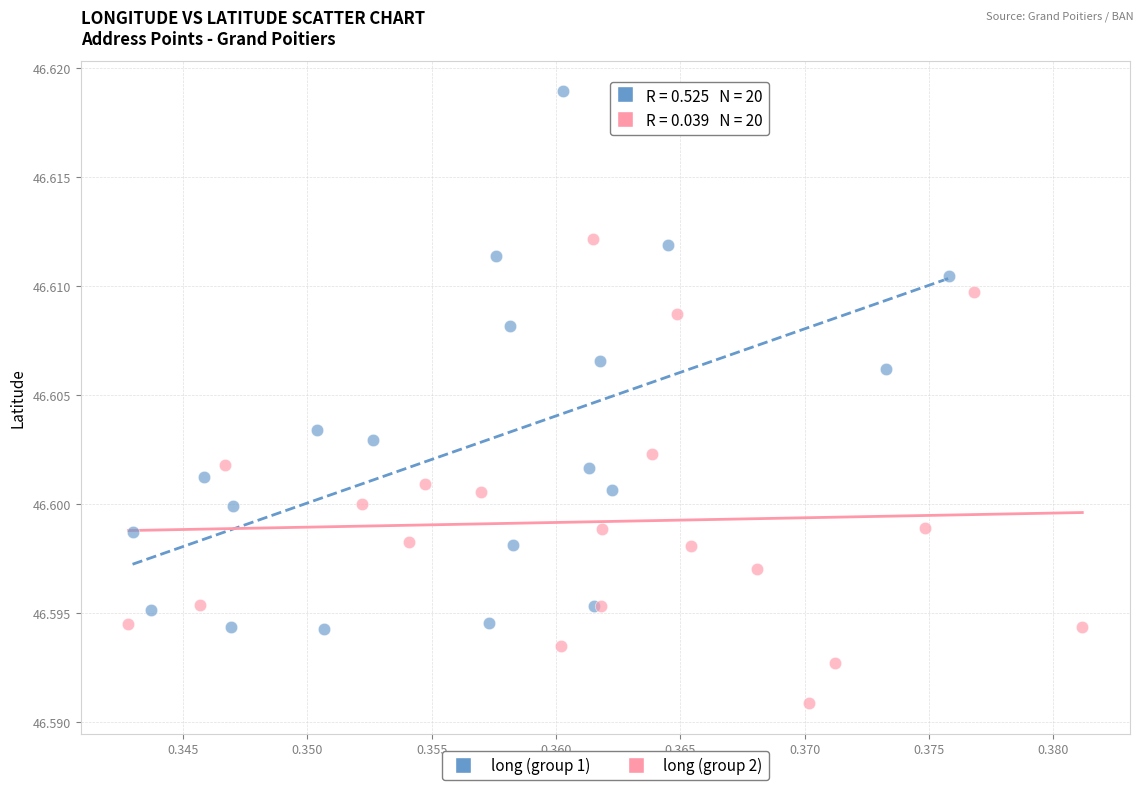

Which series reaches the maximum Y coordinate?

long (group 1)